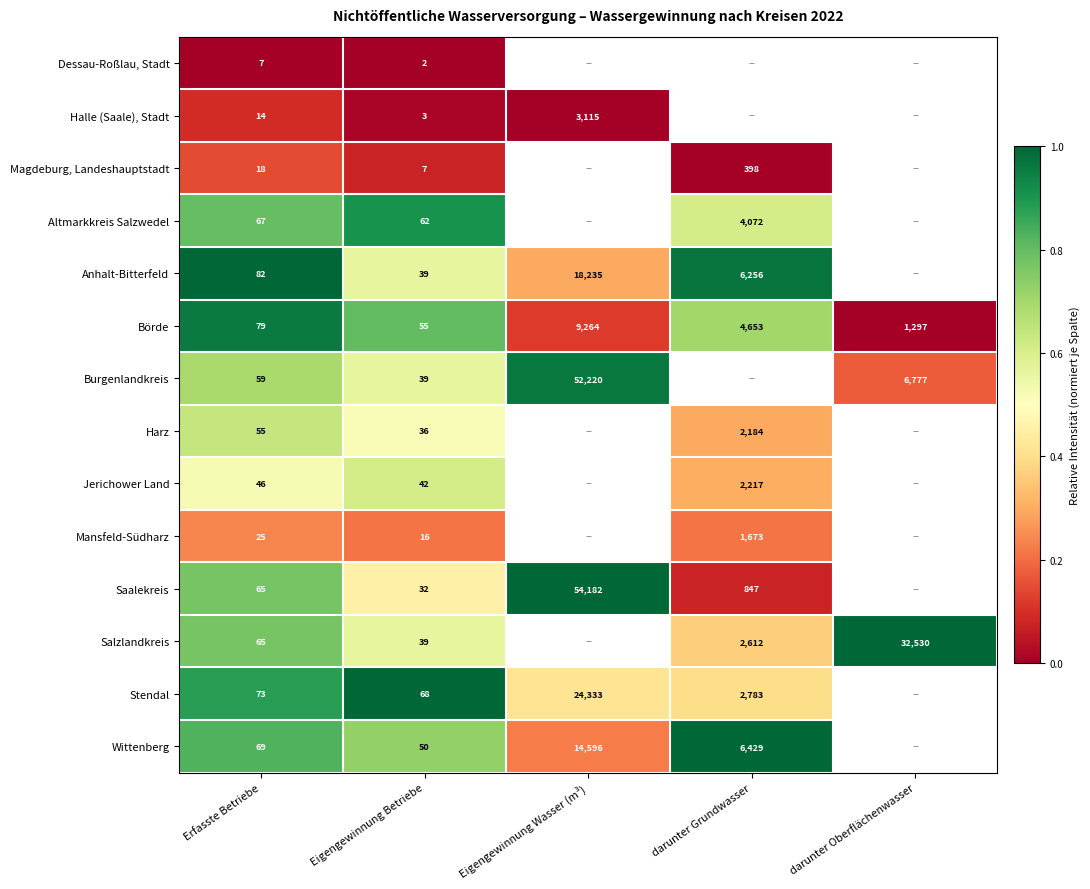

True or false: Börde has a value of 4196 at Eigengewinnung Wasser (m³).

False